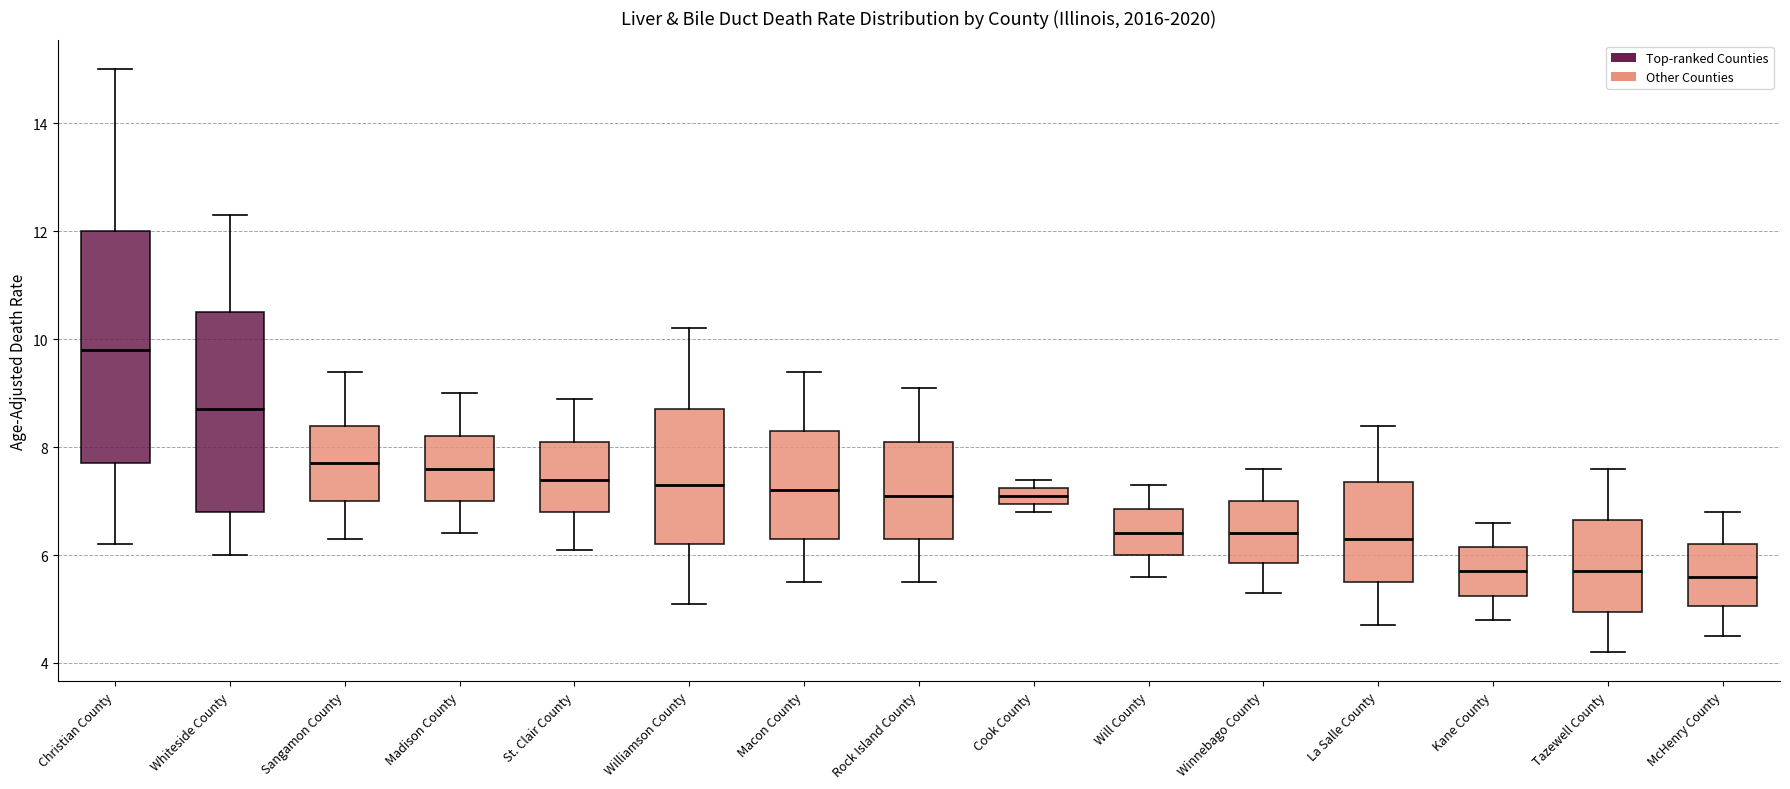

Which box's median line is the highest?

Christian County